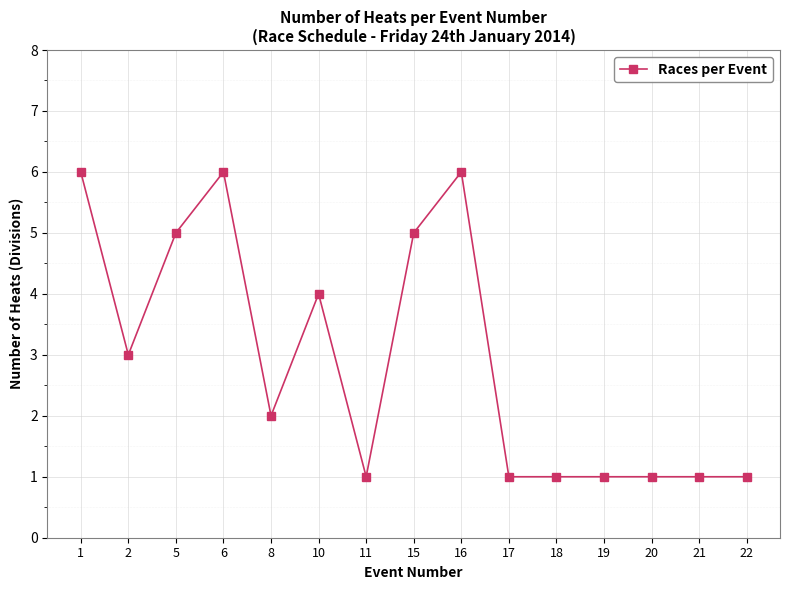

Count the number of data series in this chart.

1